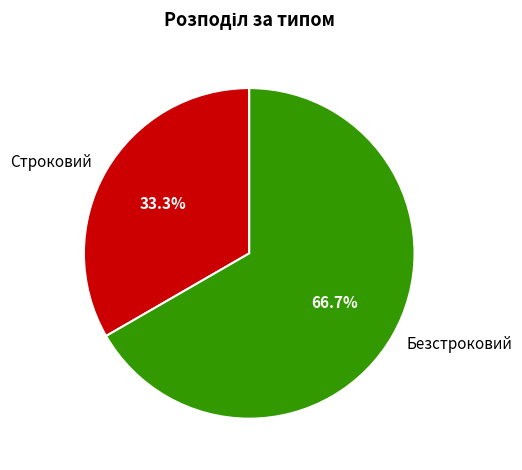

What is the ratio of the value at Безстроковий to the value at Строковий?

2.0